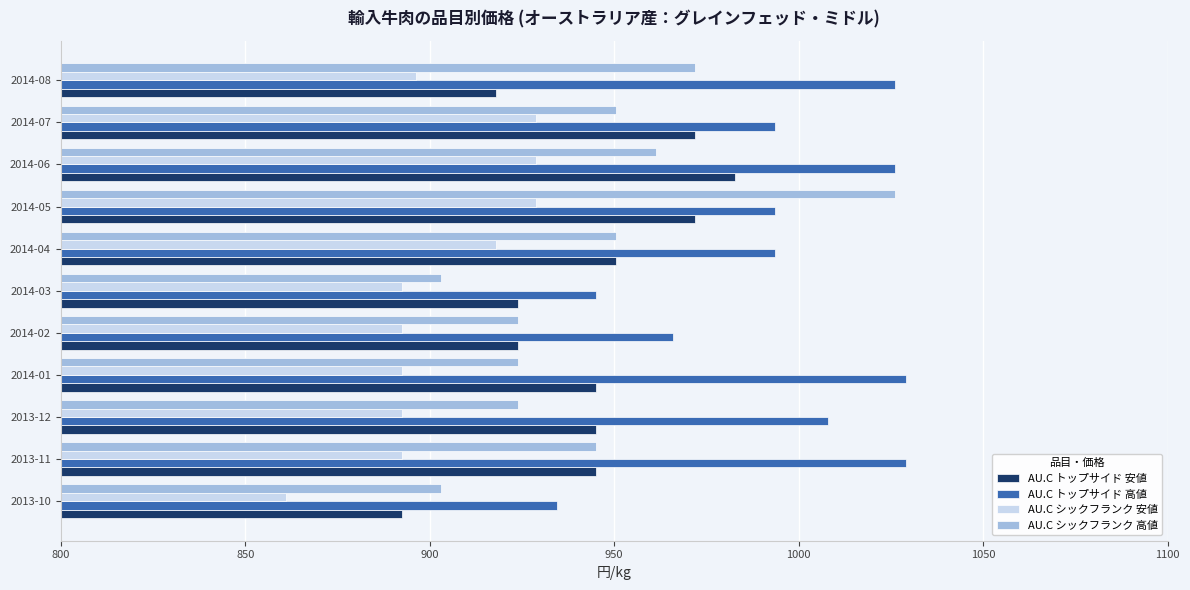

At 2014-06, list the series in order from largest to smallest.

AU.C トップサイド 高値, AU.C トップサイド 安値, AU.C シックフランク 高値, AU.C シックフランク 安値